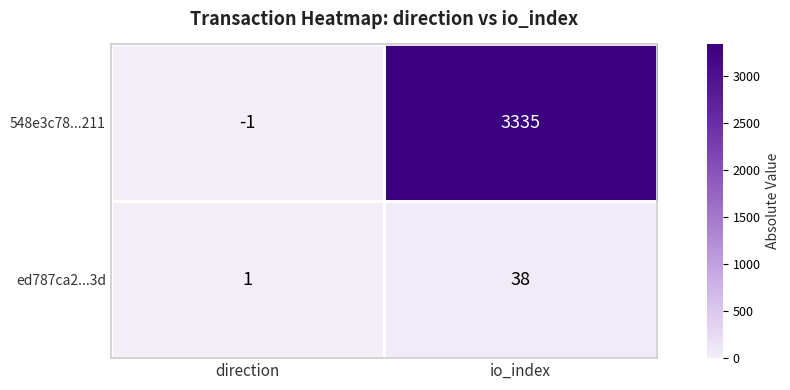

At which category does the chart reach its peak across all series?

io_index